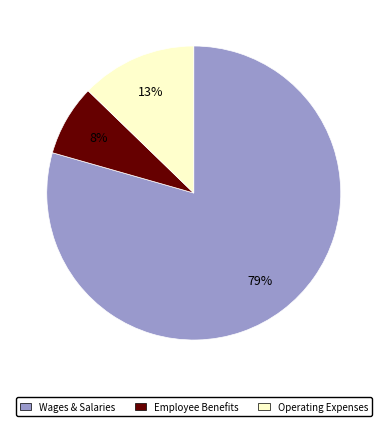

To the nearest percent, what is the average slice percentage?

33%